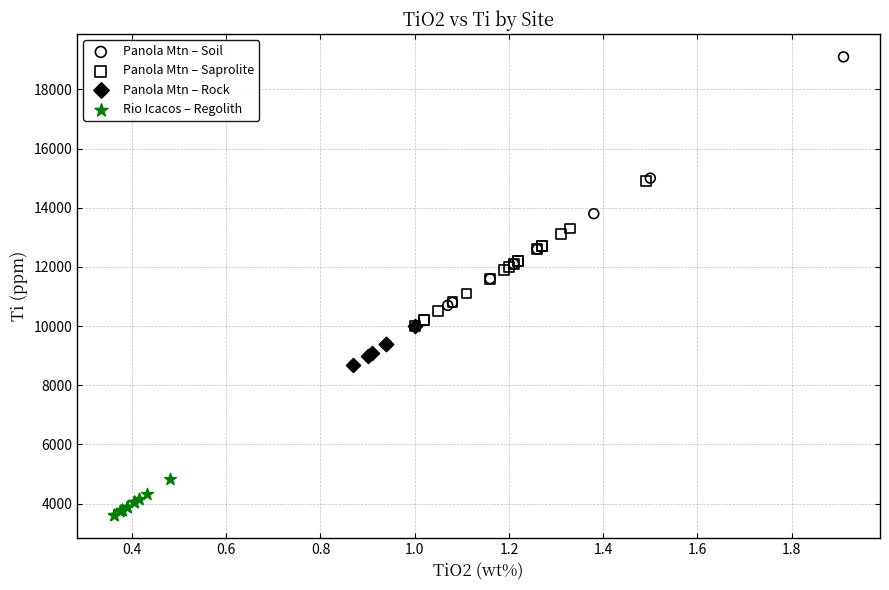

Which series reaches the maximum Y coordinate?

Panola Mtn – Soil